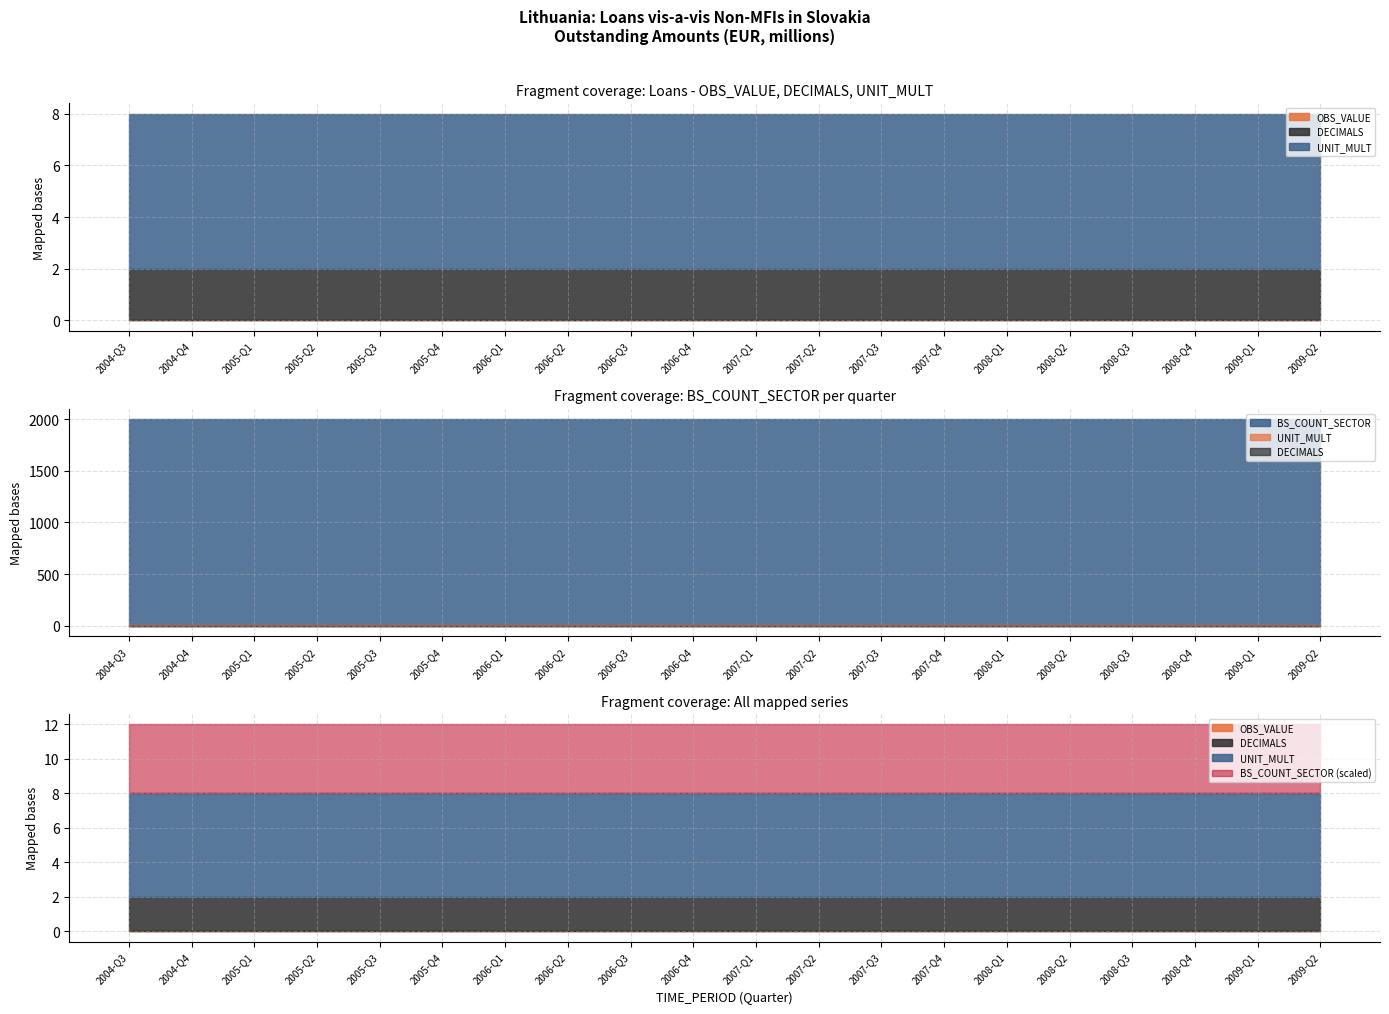

How many series are shown in this chart?

4